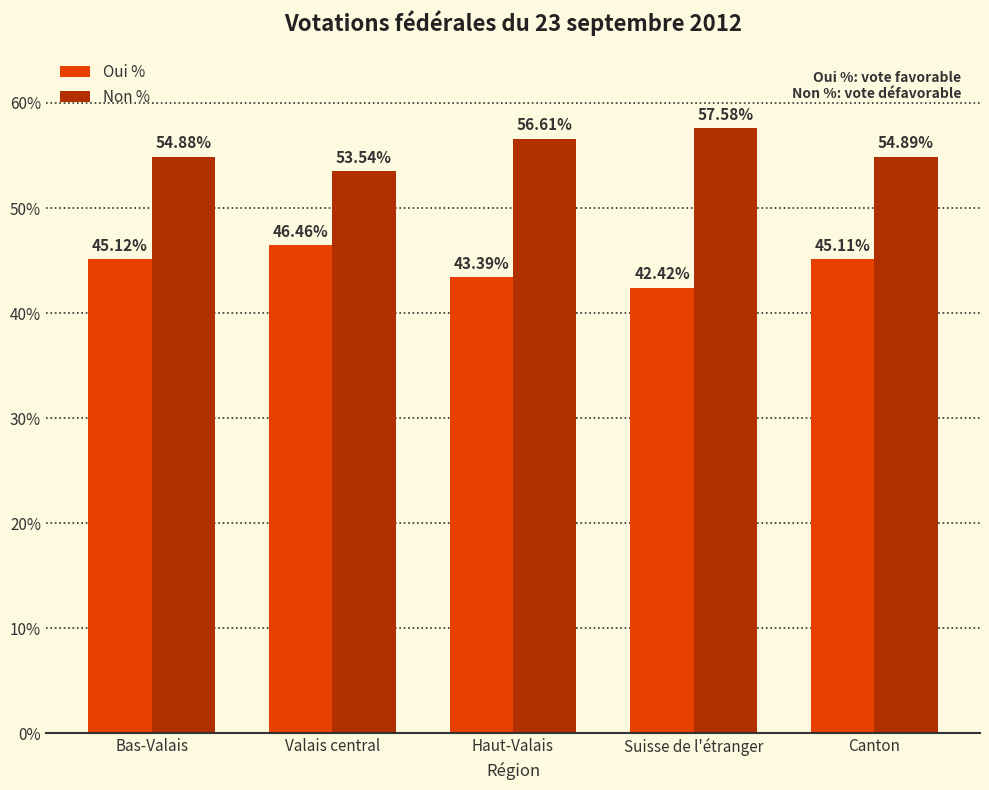

At how many categories does at least one series exceed 43?

5